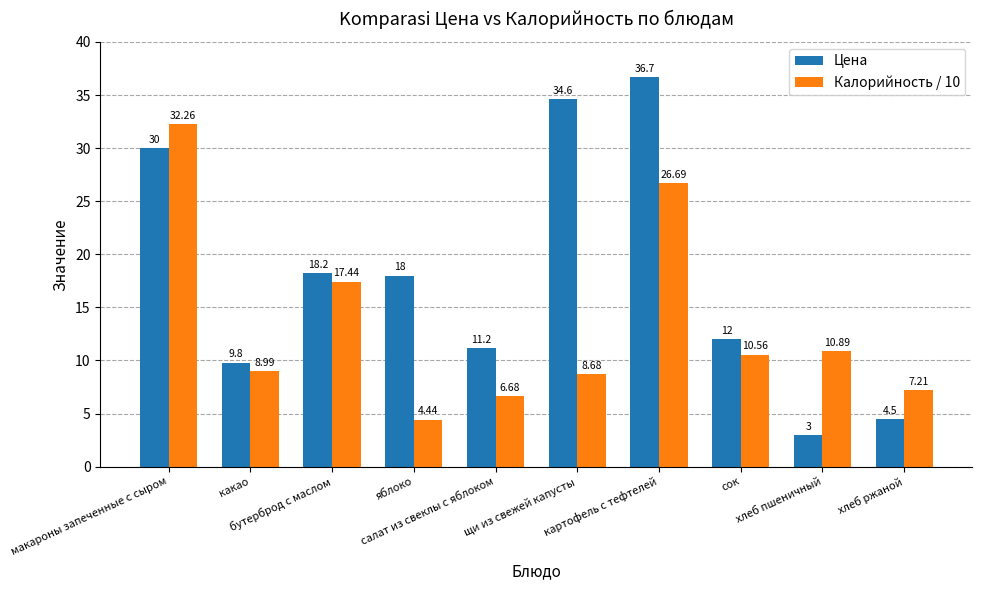

The Калорийность / 10 series shows 32.3 at макароны запеченные с сыром. True or false?

True